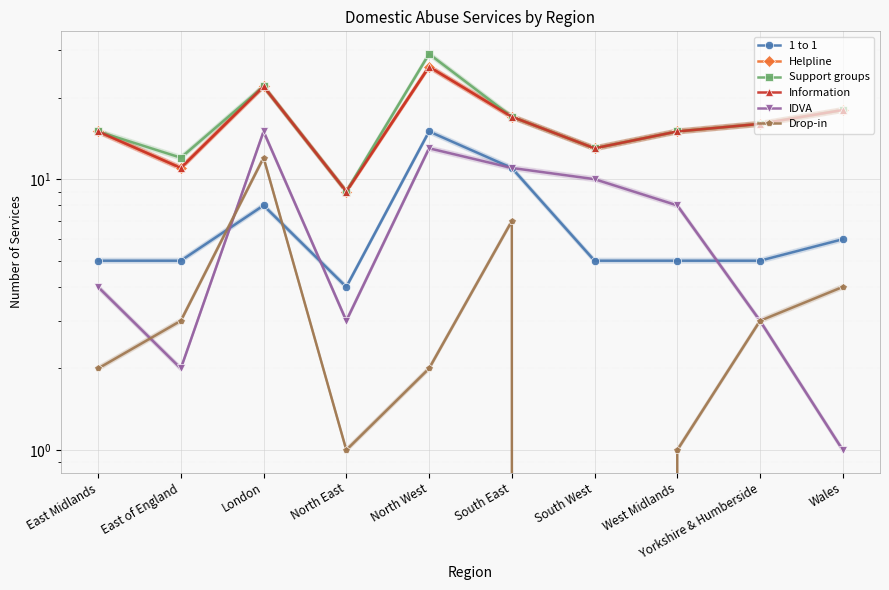

Reading right to left, what are all the values shown in this chart?

1 to 1: Wales=6	Yorkshire & Humberside=5	West Midlands=5	South West=5	South East=11	North West=15	North East=4	London=8	East of England=5	East Midlands=5
Helpline: Wales=18	Yorkshire & Humberside=16	West Midlands=15	South West=13	South East=17	North West=26	North East=9	London=22	East of England=11	East Midlands=15
Support groups: Wales=18	Yorkshire & Humberside=16	West Midlands=15	South West=13	South East=17	North West=29	North East=9	London=22	East of England=12	East Midlands=15
Information: Wales=18	Yorkshire & Humberside=16	West Midlands=15	South West=13	South East=17	North West=26	North East=9	London=22	East of England=11	East Midlands=15
IDVA: Wales=1	Yorkshire & Humberside=3	West Midlands=8	South West=10	South East=11	North West=13	North East=3	London=15	East of England=2	East Midlands=4
Drop-in: Wales=4	Yorkshire & Humberside=3	West Midlands=1	South West=0	South East=7	North West=2	North East=1	London=12	East of England=3	East Midlands=2